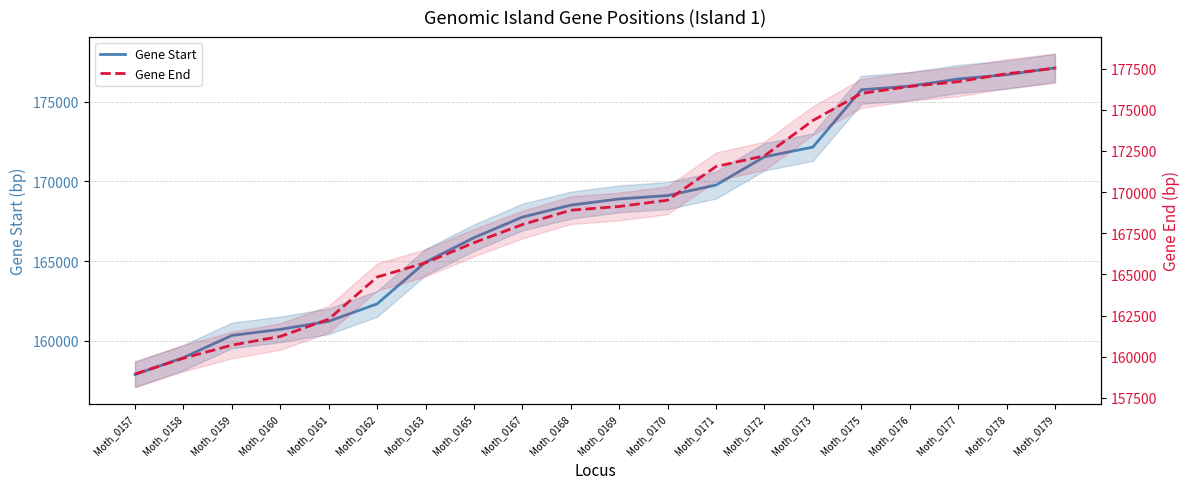

Which label corresponds to the largest value in the chart?

Moth_0179